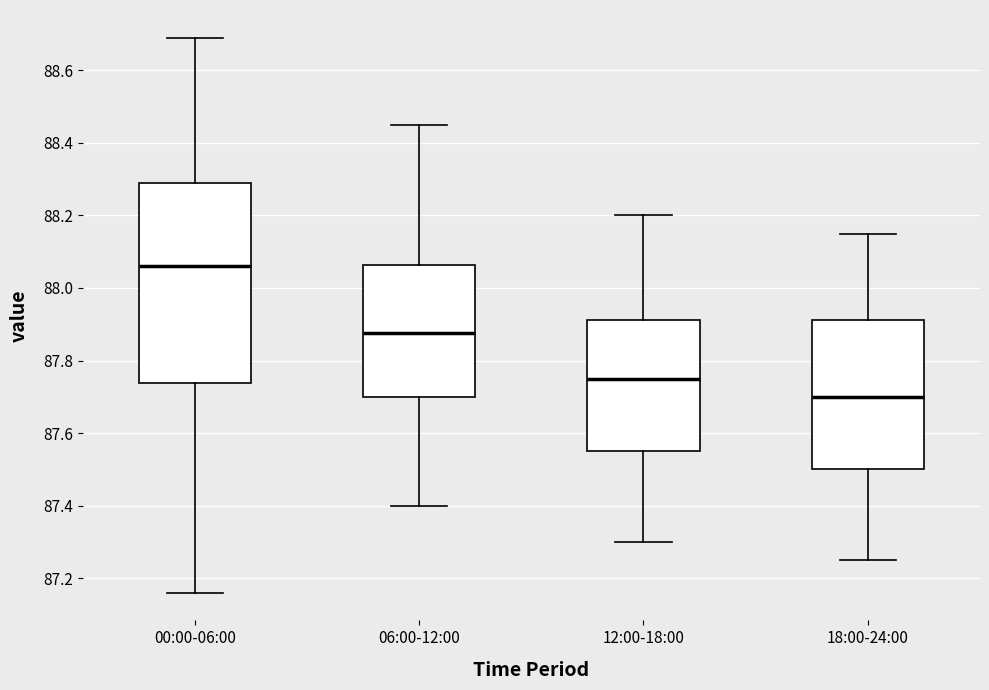

Reading left to right, transcribe this box plot: for each box, give where its median line is, the range the box spans, and where its two whiskers end, as read against the y-axis. The values are not printed on the chart, so give them approximately, as read against the axis.

00:00-06:00: median 88.06, box 87.74 to 88.30, whiskers 87.16 to 88.70
06:00-12:00: median 87.88, box 87.70 to 88.06, whiskers 87.40 to 88.46
12:00-18:00: median 87.76, box 87.56 to 87.92, whiskers 87.30 to 88.20
18:00-24:00: median 87.70, box 87.50 to 87.92, whiskers 87.26 to 88.16